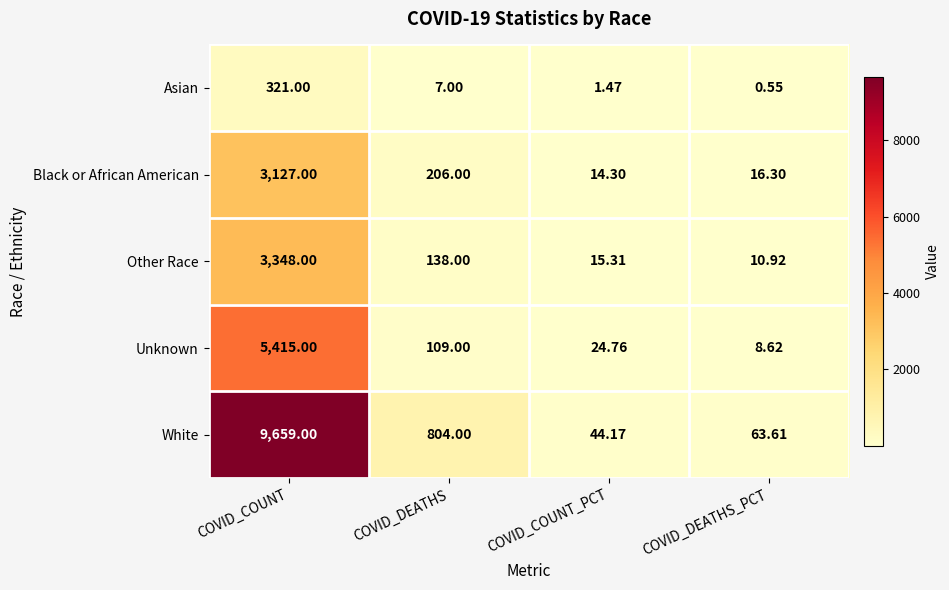

Which series has the largest range (max minus min)?

White